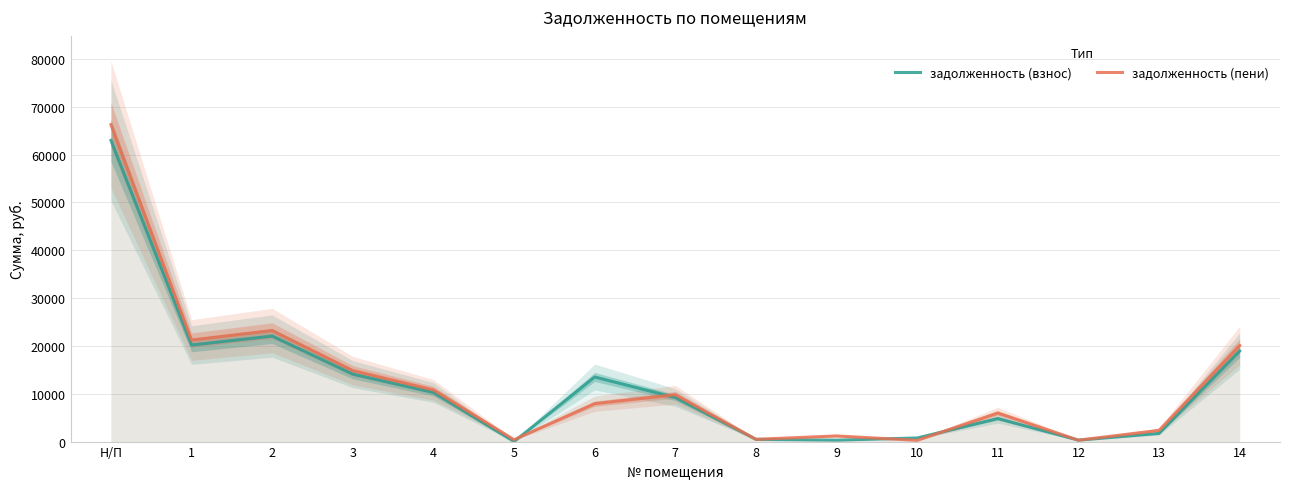

Is the value of задолженность (взнос) at 12 greater than the value of задолженность (пени) at Н/П?

No